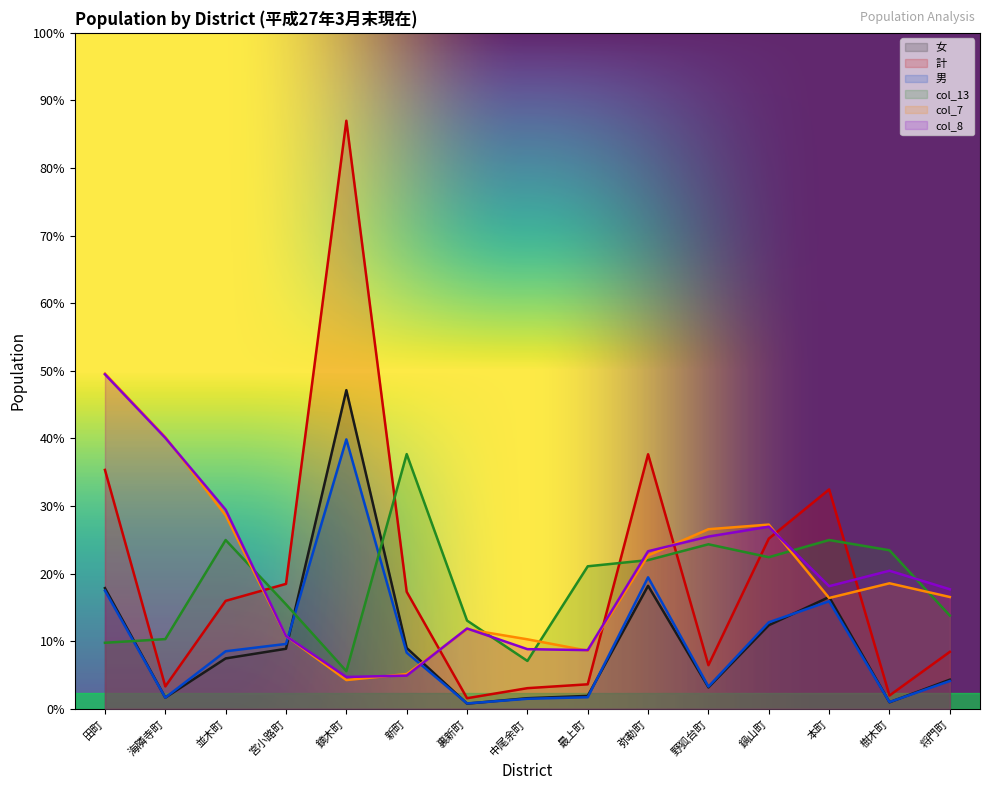

Is the value of col_13 at 樹木町 greater than the value of 男 at 野狐台町?

Yes